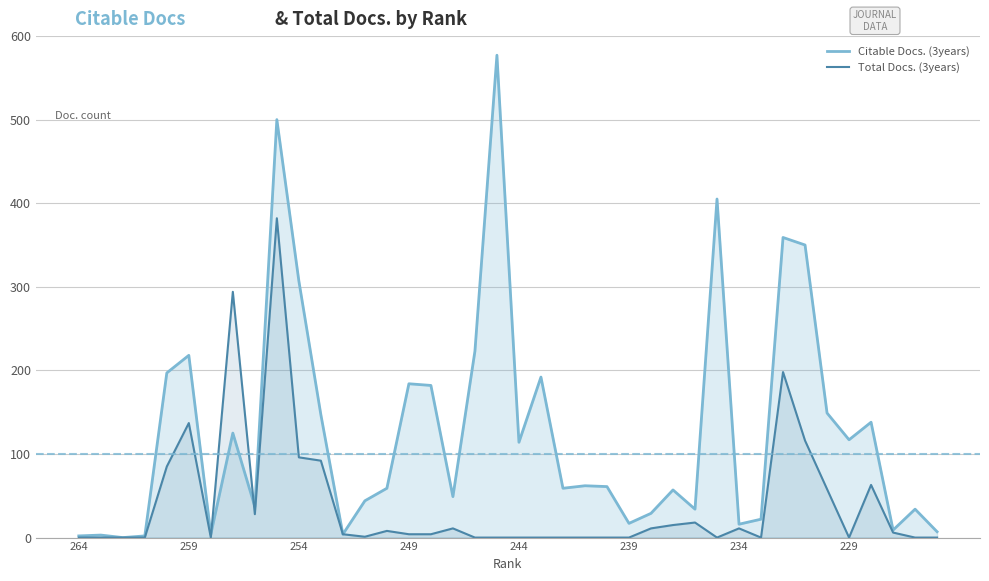

How many data points in Citable Docs. (3years) are less than 61?

20